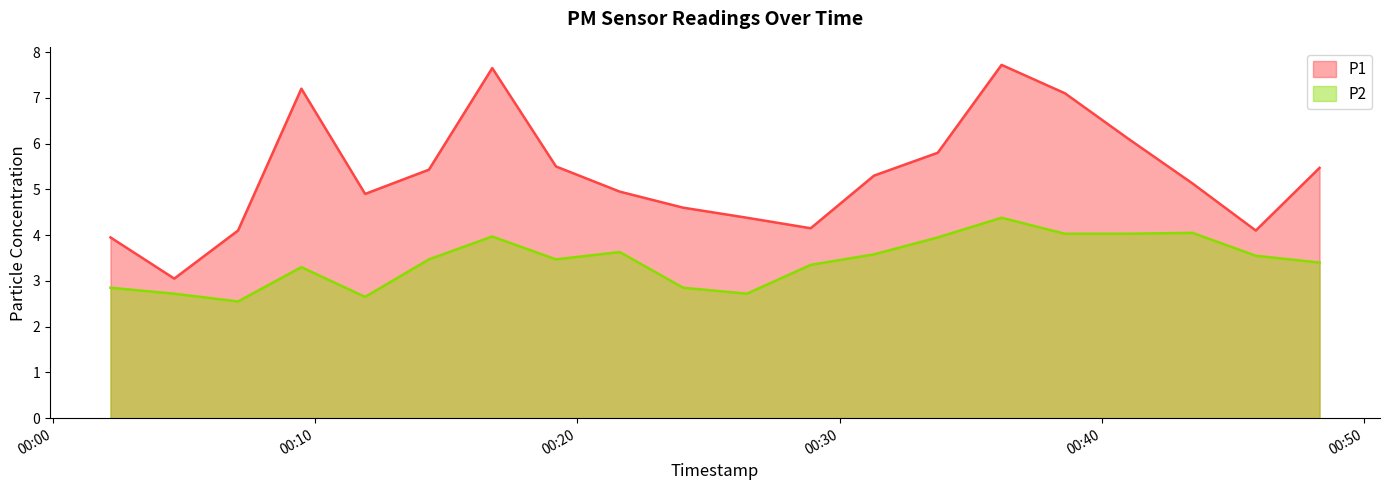

What is the average value of the P1 series?

5.3